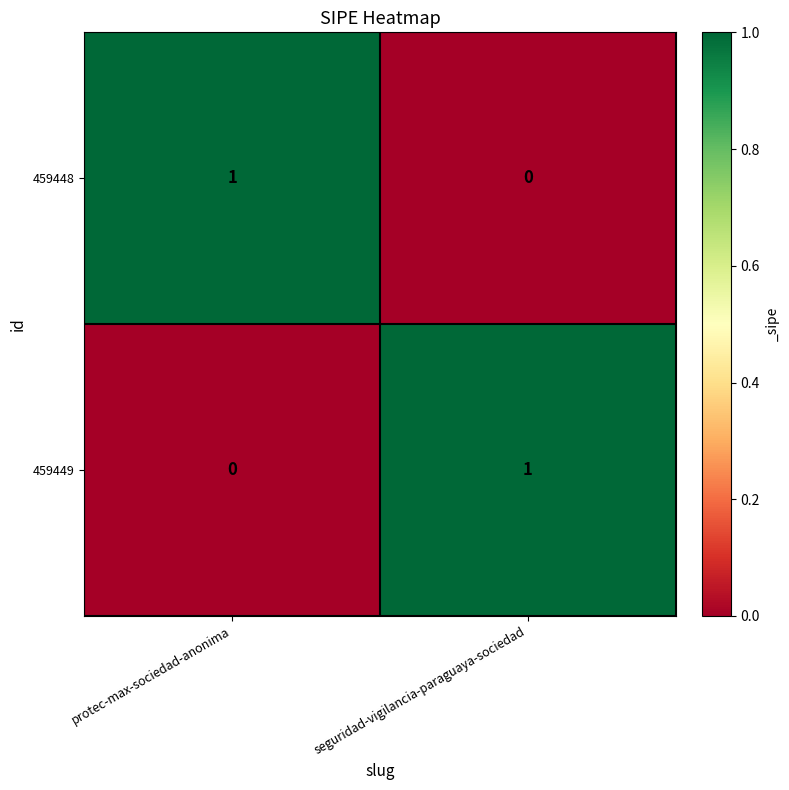

Where is 459449 nearest to the value 0?

protec-max-sociedad-anonima